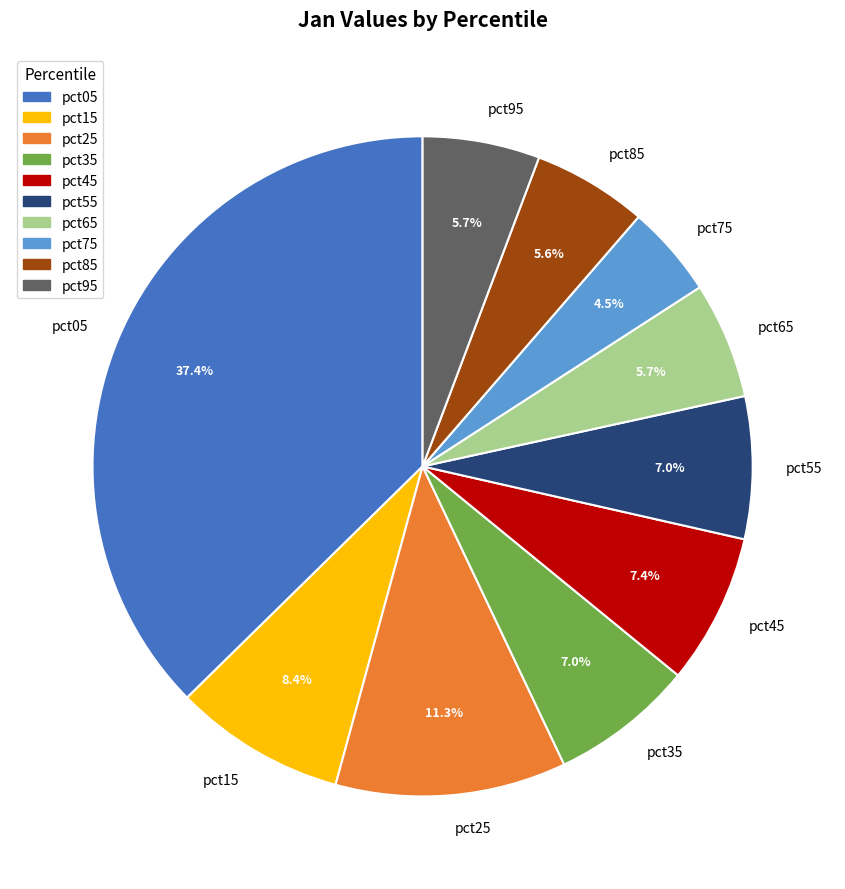

Which category has the biggest portion of the pie?

pct05